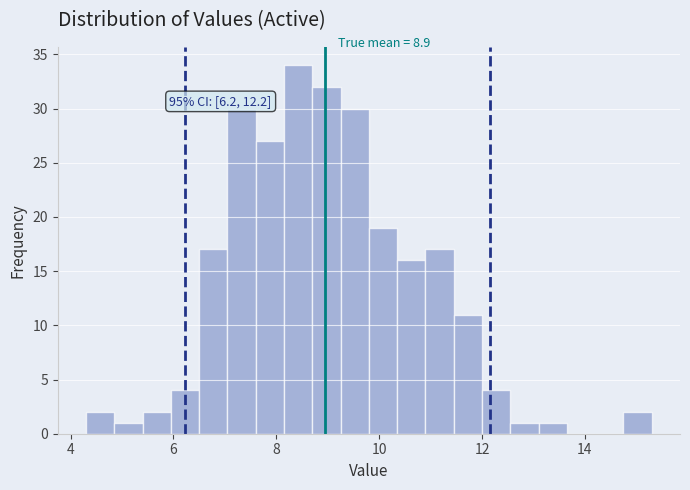

Read against the x-axis, roughly where is the centre of the tallest bar?

8.4